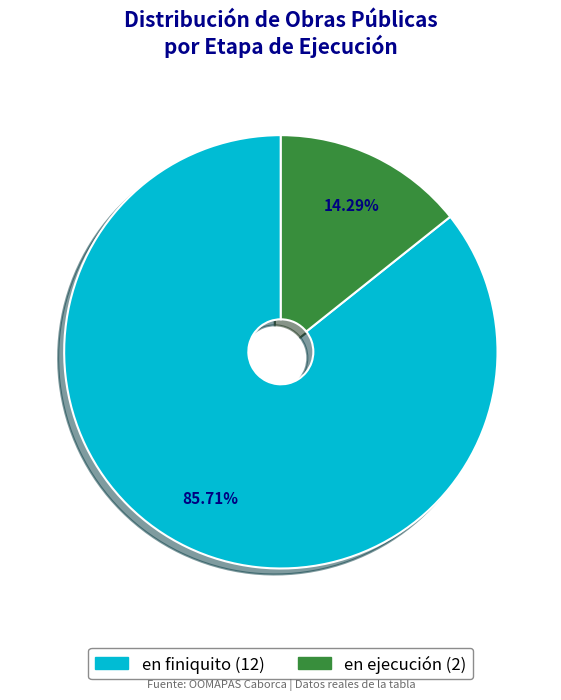

What portion of the pie excludes en finiquito?

14.3%